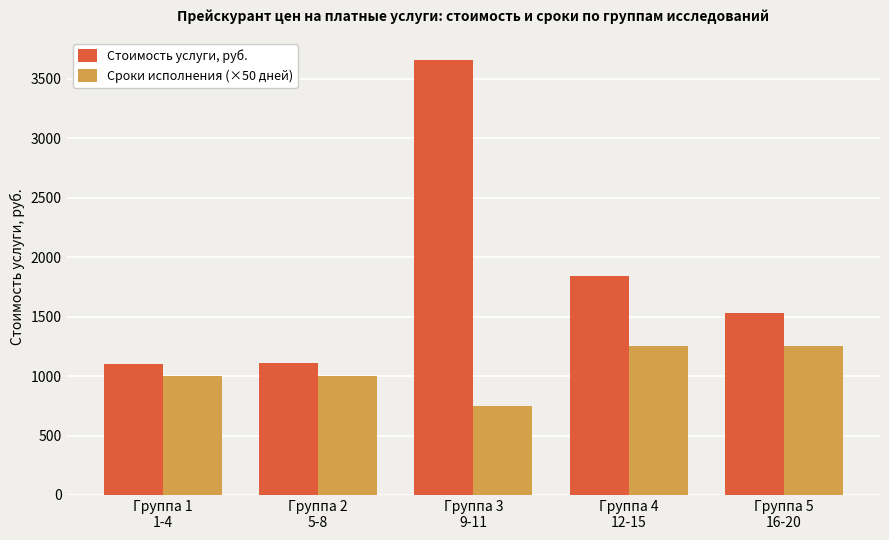

What is the label of the 4th bar from the right?

Группа 2
5-8